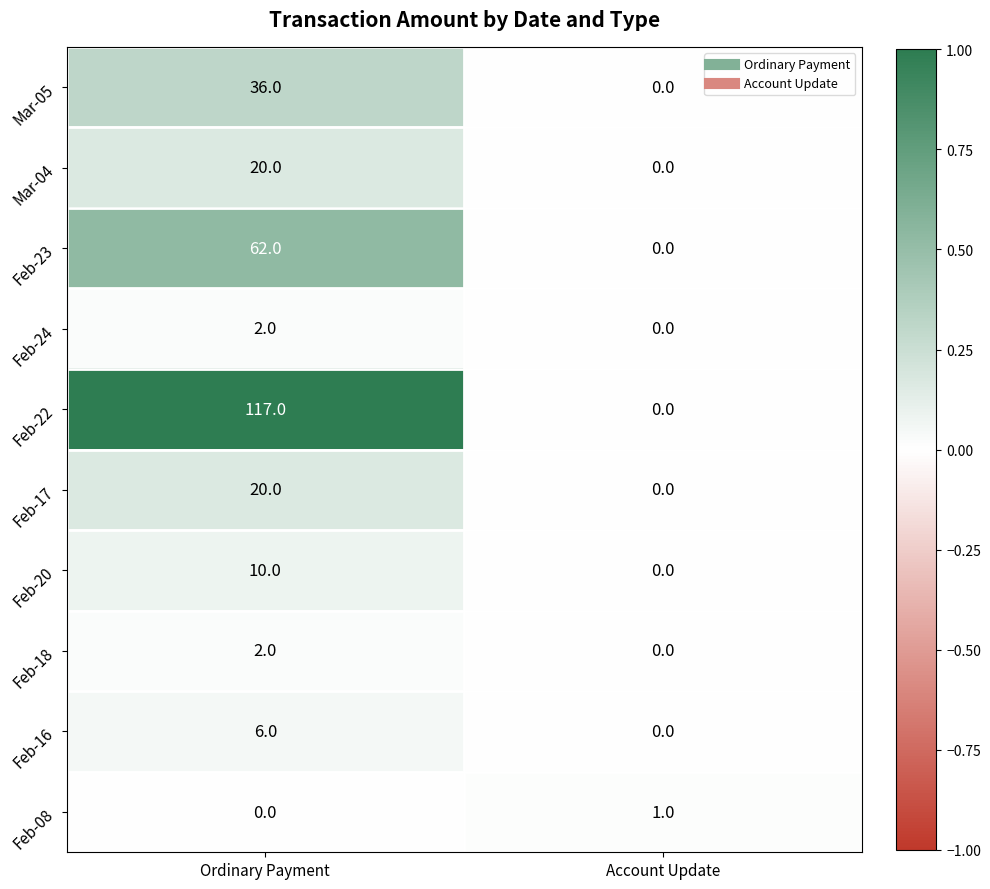

Reading left to right, what are all the values shown in this chart?

Mar-05: Ordinary Payment=36	Account Update=0
Mar-04: Ordinary Payment=20	Account Update=0
Feb-23: Ordinary Payment=62	Account Update=0
Feb-24: Ordinary Payment=2	Account Update=0
Feb-22: Ordinary Payment=117	Account Update=0
Feb-17: Ordinary Payment=20	Account Update=0
Feb-20: Ordinary Payment=10	Account Update=0
Feb-18: Ordinary Payment=2	Account Update=0
Feb-16: Ordinary Payment=6	Account Update=0
Feb-08: Ordinary Payment=0	Account Update=1